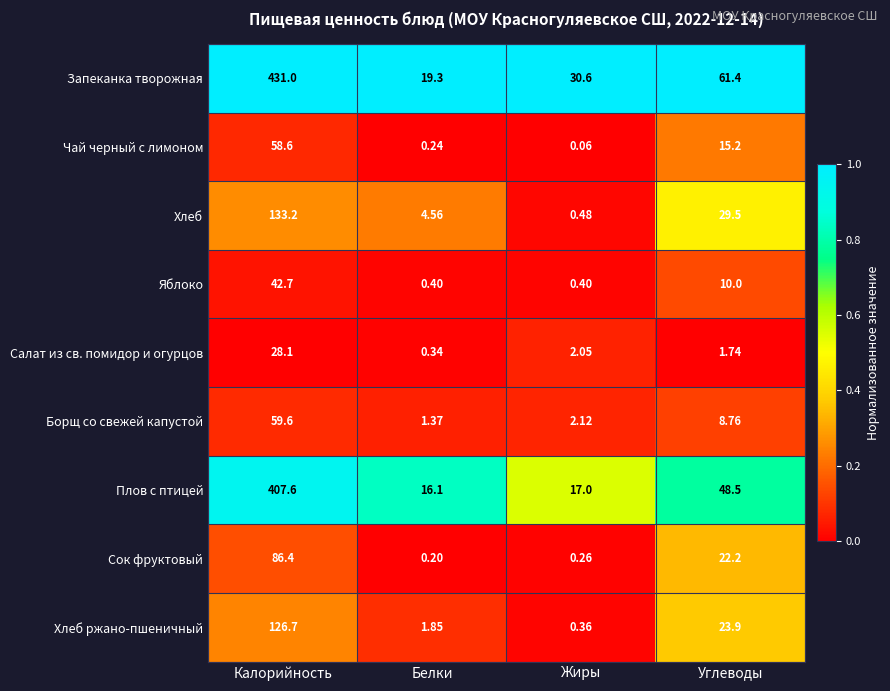

Where does the Хлеб ржано-пшеничный series first go above 23?

Калорийность